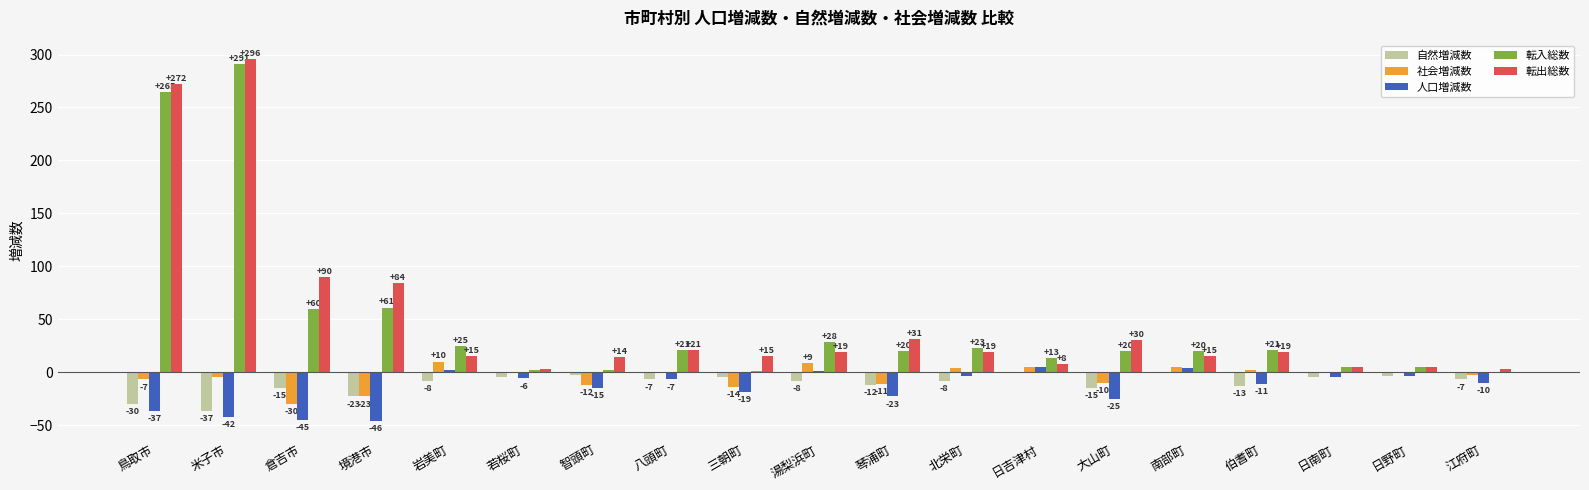

What are all the series names shown in the legend?

自然増減数, 社会増減数, 人口増減数, 転入総数, 転出総数